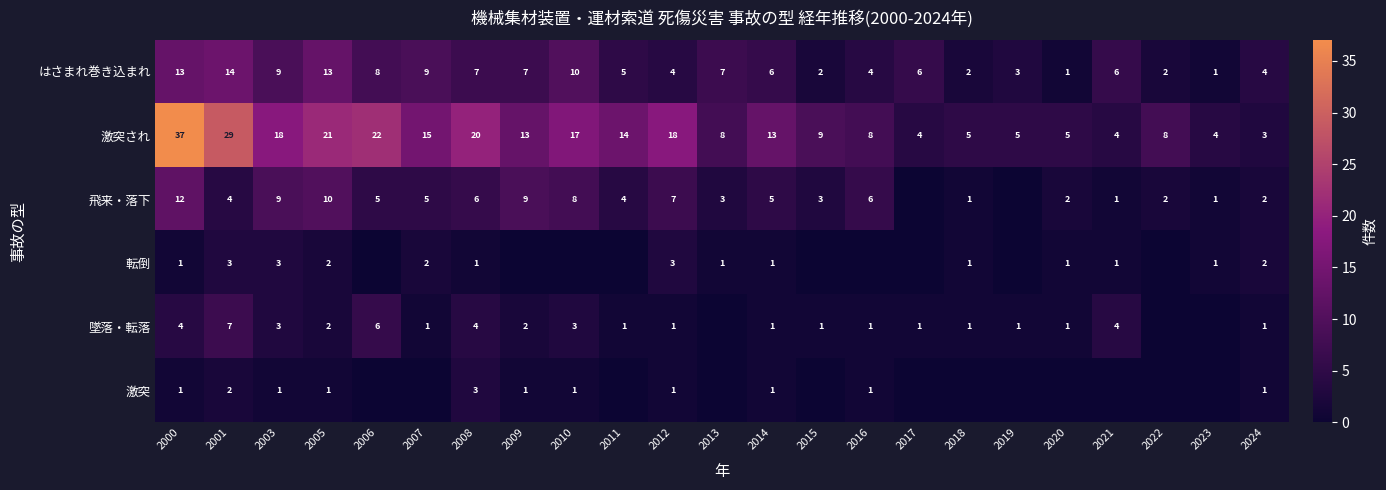

At which label does 激突され first exceed 13?

2000